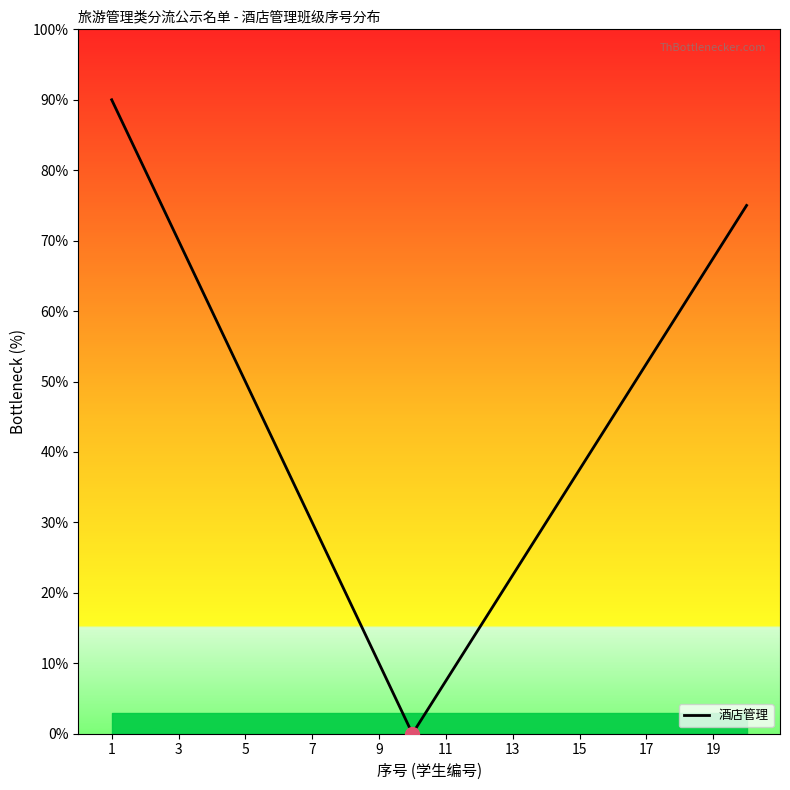

What is the difference between the maximum and minimum values?

90.0